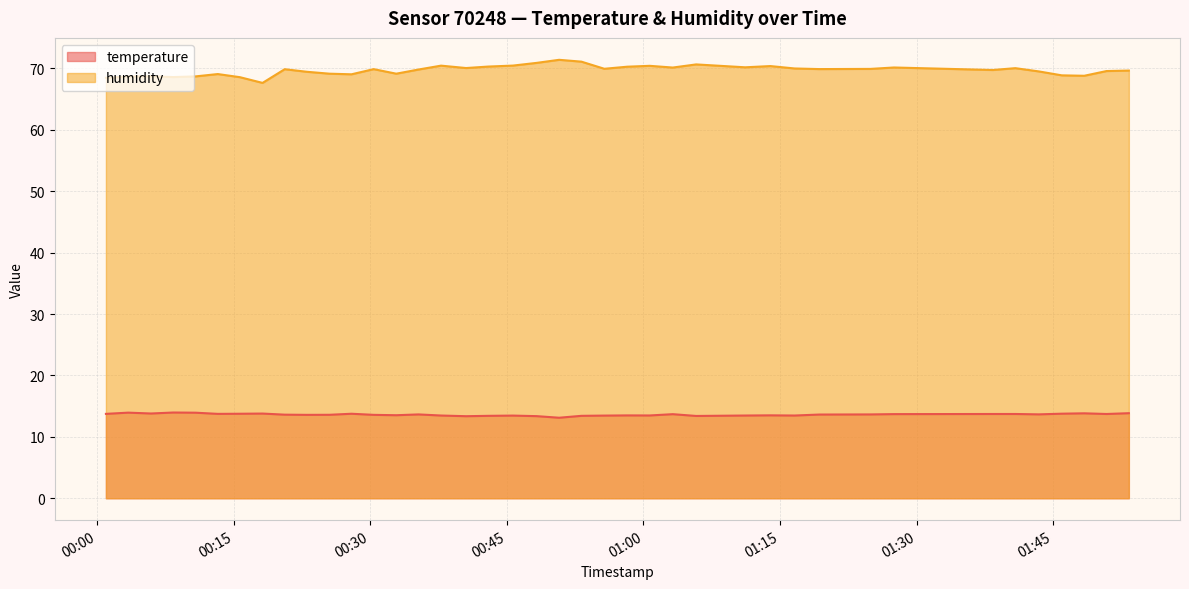

What is the difference between the maximum and minimum values in the humidity series?

3.8